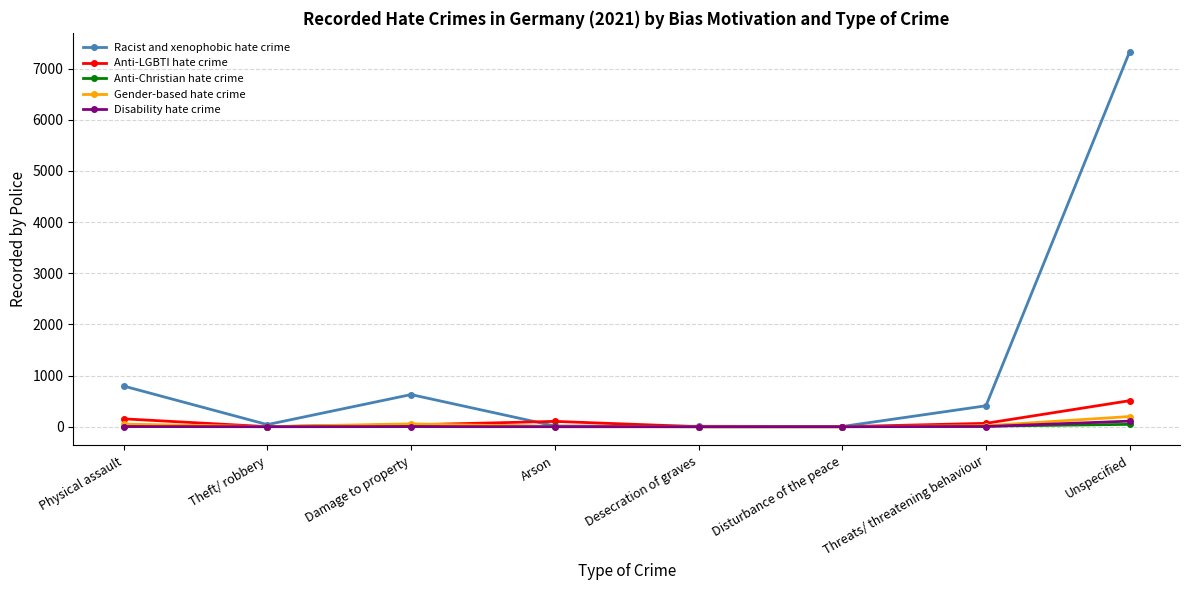

In Racist and xenophobic hate crime, how many points are higher than both neighbors (excluding endpoints)?

1